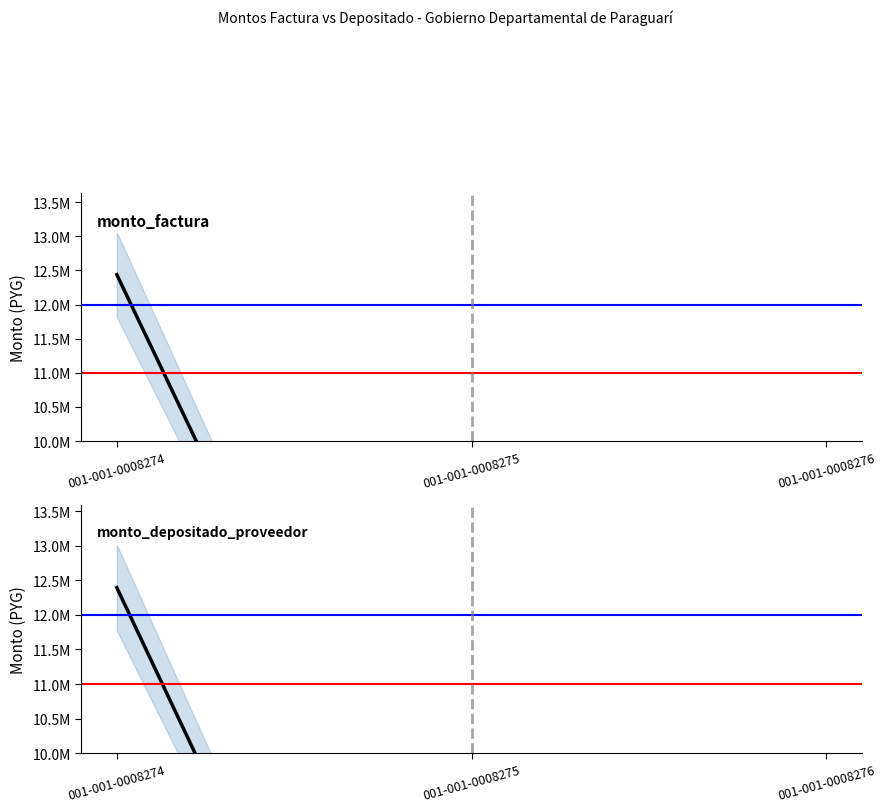

What is the sum of the monto_factura values at 001-001-0008275 and 001-001-0008274?

13986000